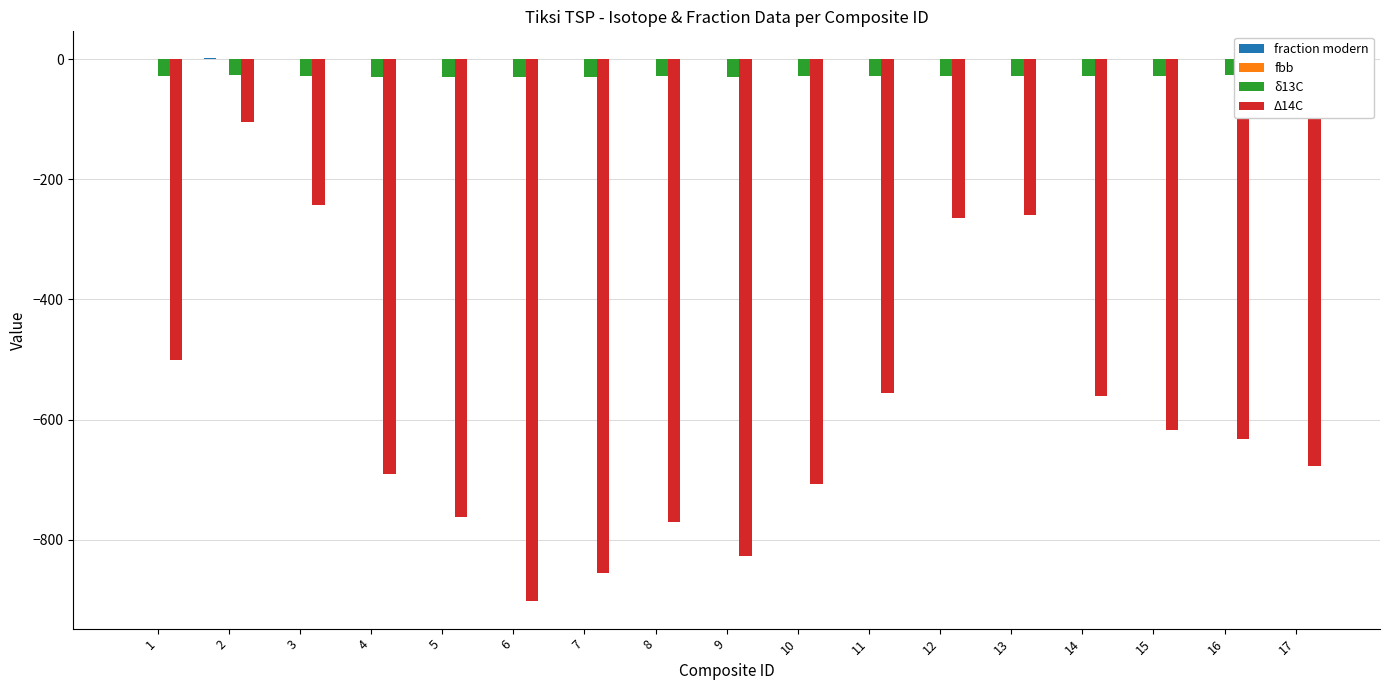

The value of δ13C at 6 is -30.7. True or false?

True